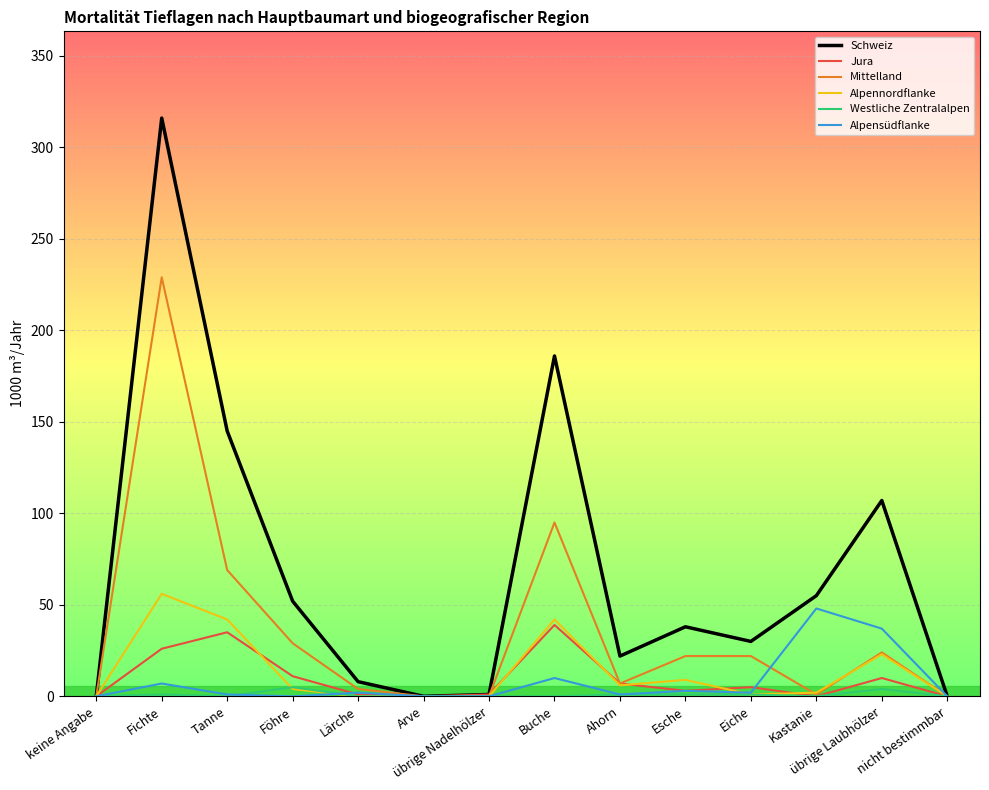

What is the greatest value displayed?

316